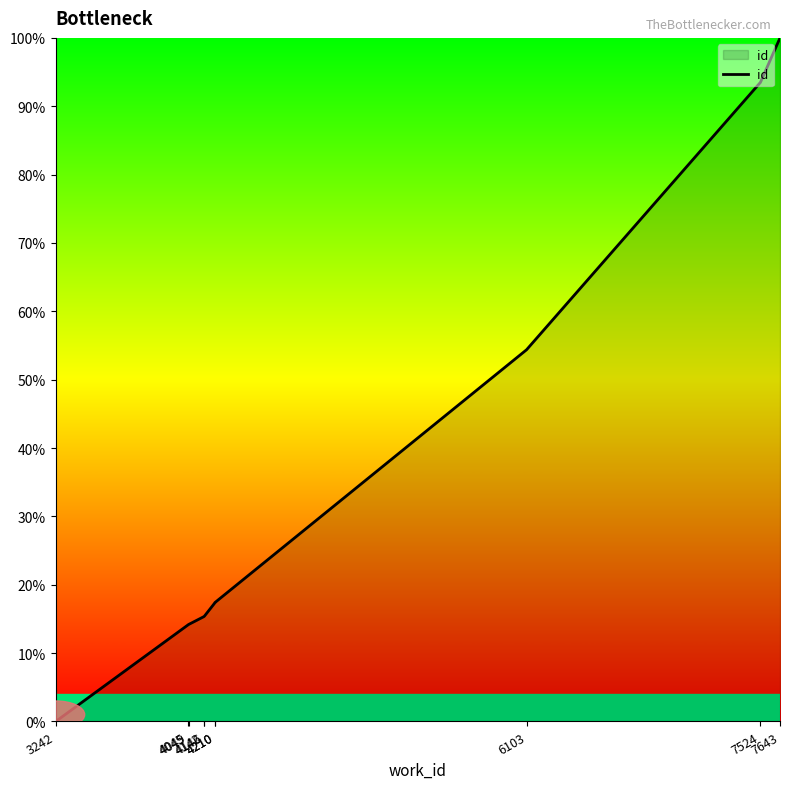

Reading right to left, transcribe all the data shown in this chart.

100.0	93.5	54.4	17.4	17.4	15.4	15.3	14.2	14.1	0.0